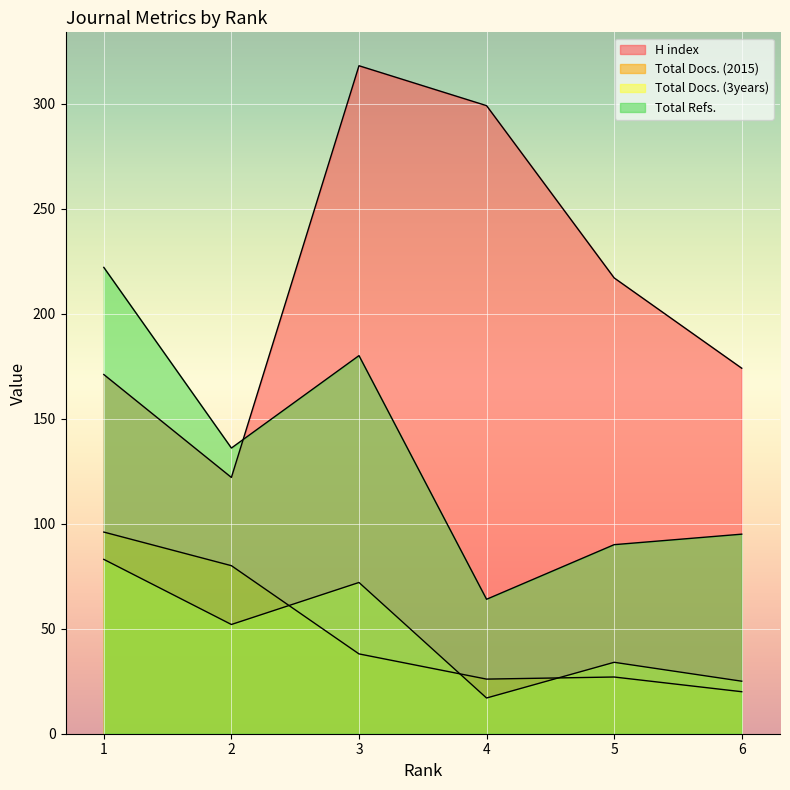

At how many categories does at least one series exceed 306?

1